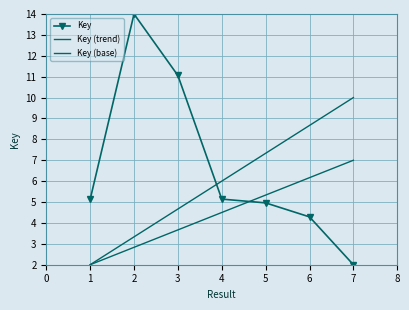

List the series in order of their peak value, lowest first.

Key (base), Key (trend), Key